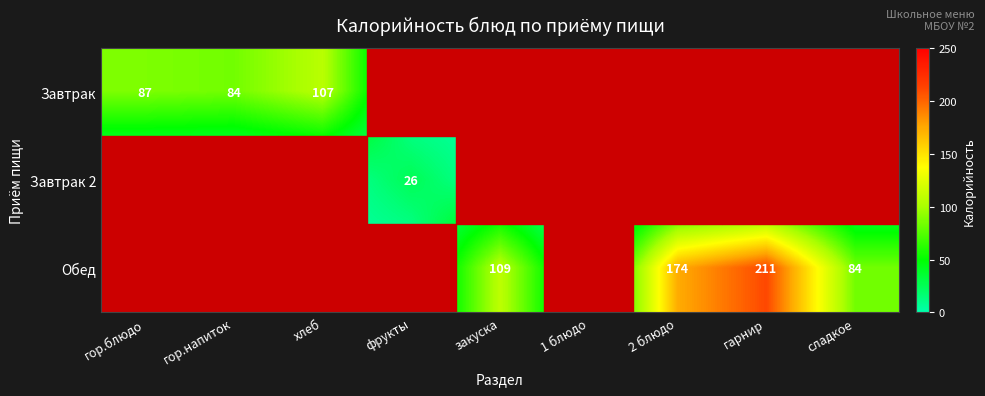

The value of Обед at 2 блюдо is 174. True or false?

True